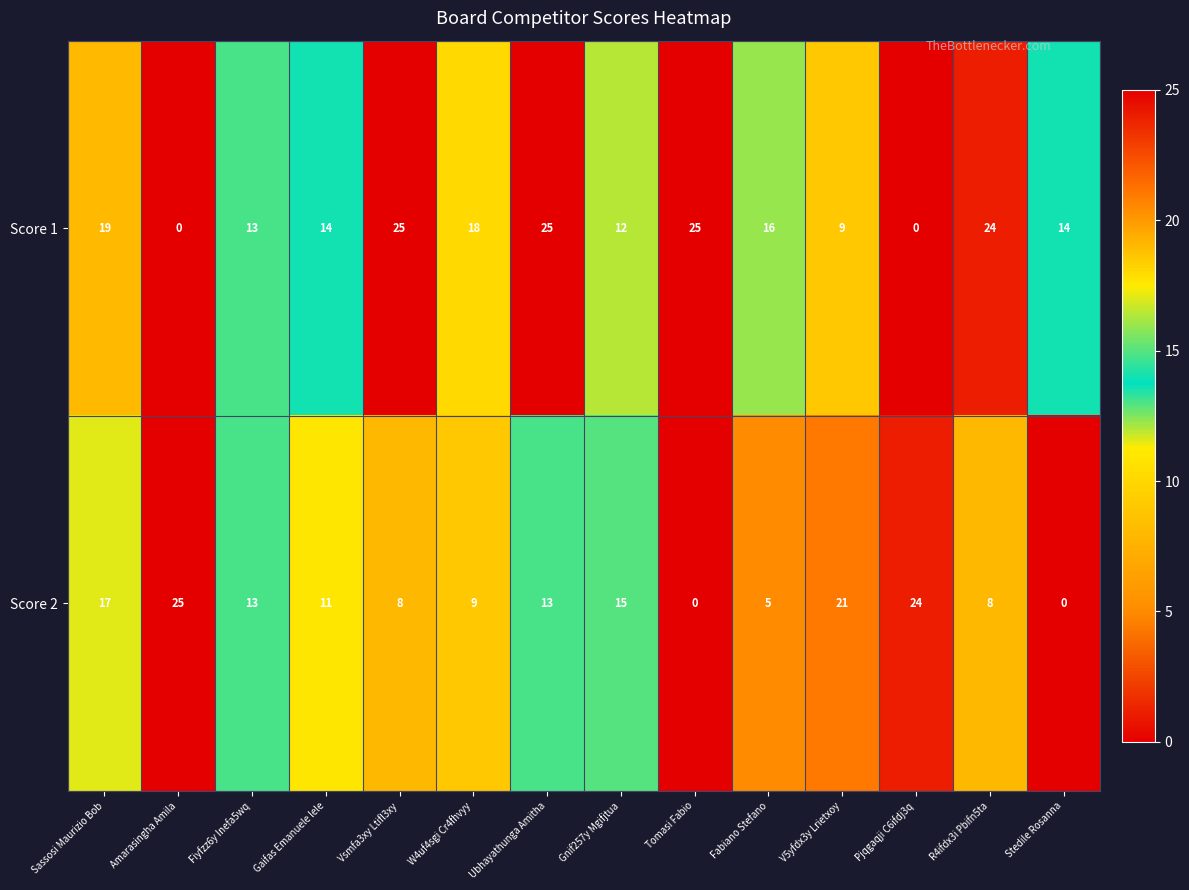

Rank the series at Stedile Rosanna from lowest to highest value.

Score 2, Score 1